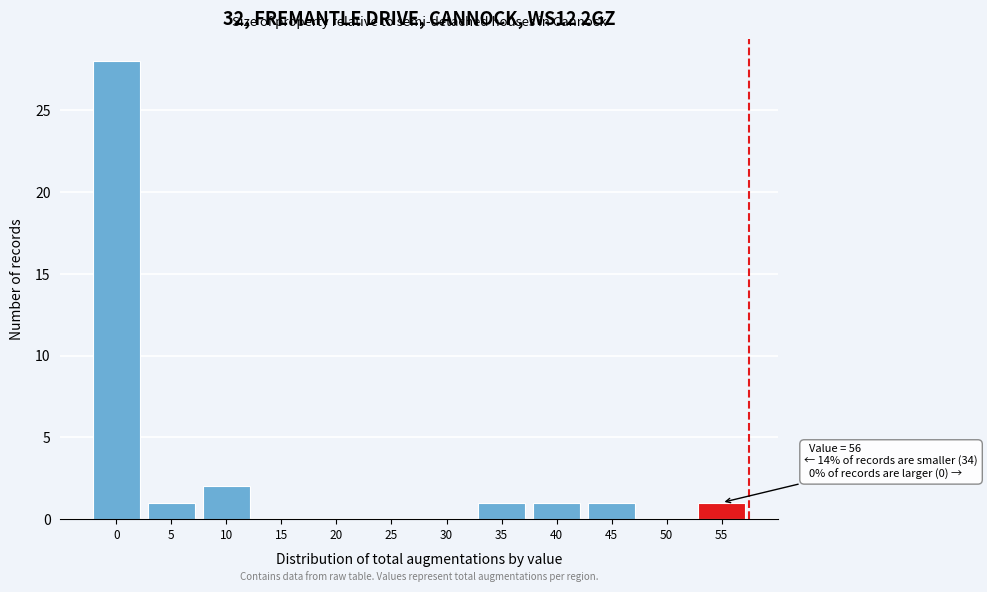

Reading right to left, list all the values displayed in this chart.

55=1	50=0	45=1	40=1	35=1	30=0	25=0	20=0	15=0	10=2	5=1	0=28